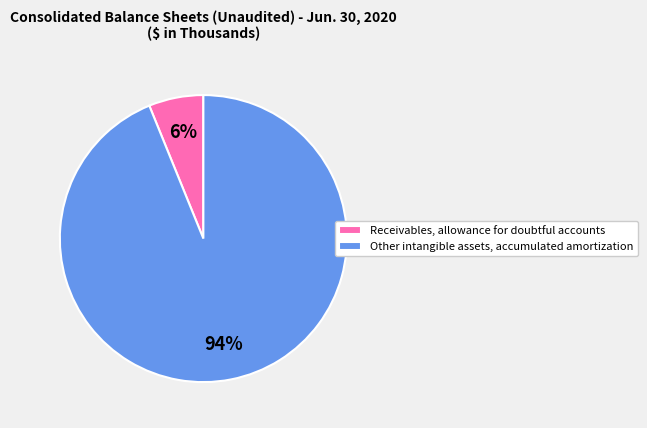

To the nearest percent, what is the difference between the Other intangible assets, accumulated amortization and Receivables, allowance for doubtful accounts slice percentages?

88%